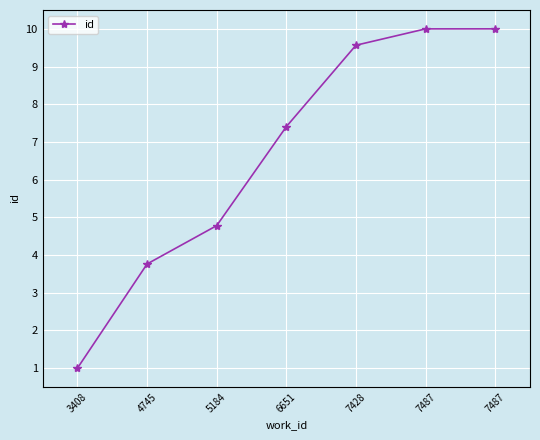

What is the change in value from 6651 to 7487?

+2.6